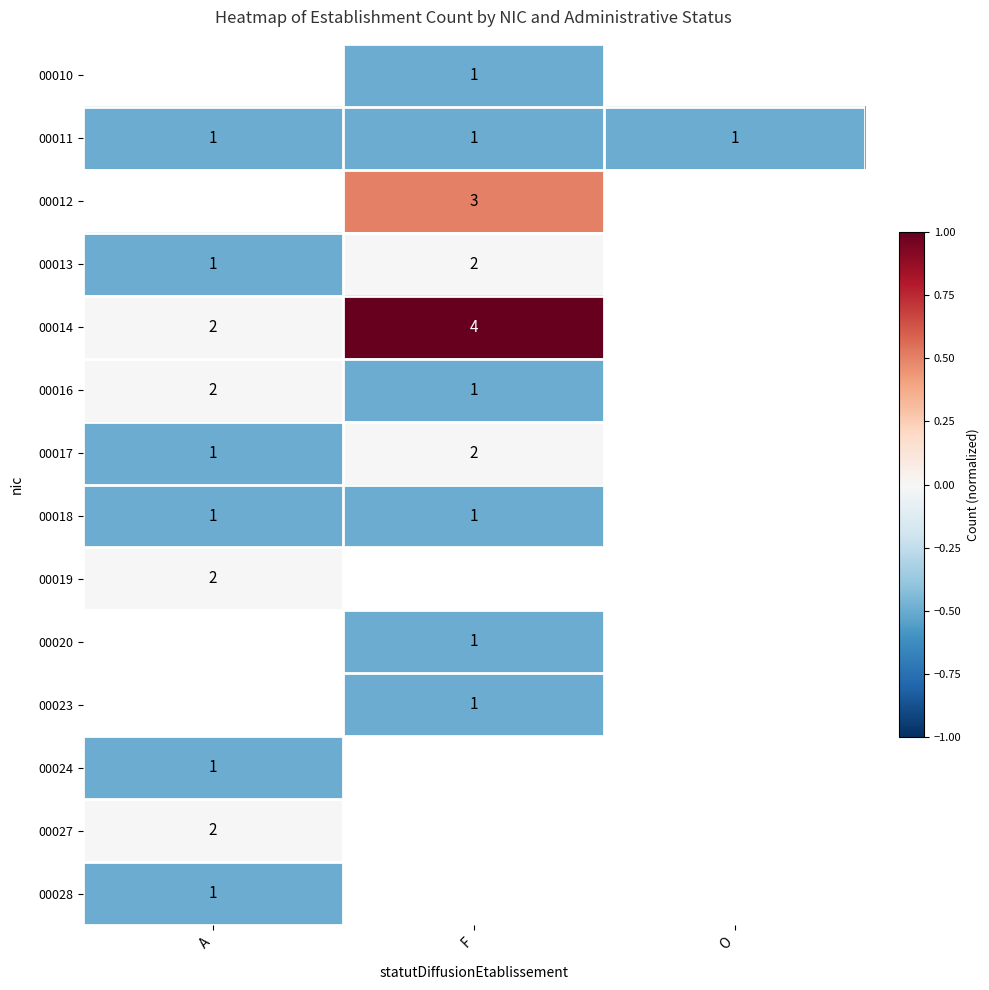

The 00020 series shows 1 at F. True or false?

True